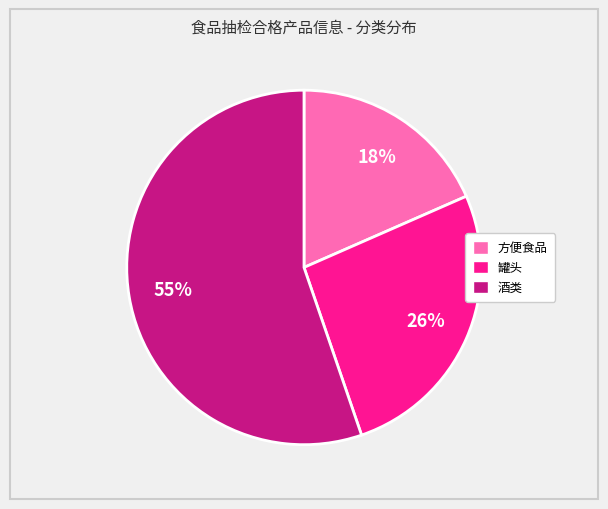

Approximately how many times larger is the value at 方便食品 compared to 酒类?

0.3